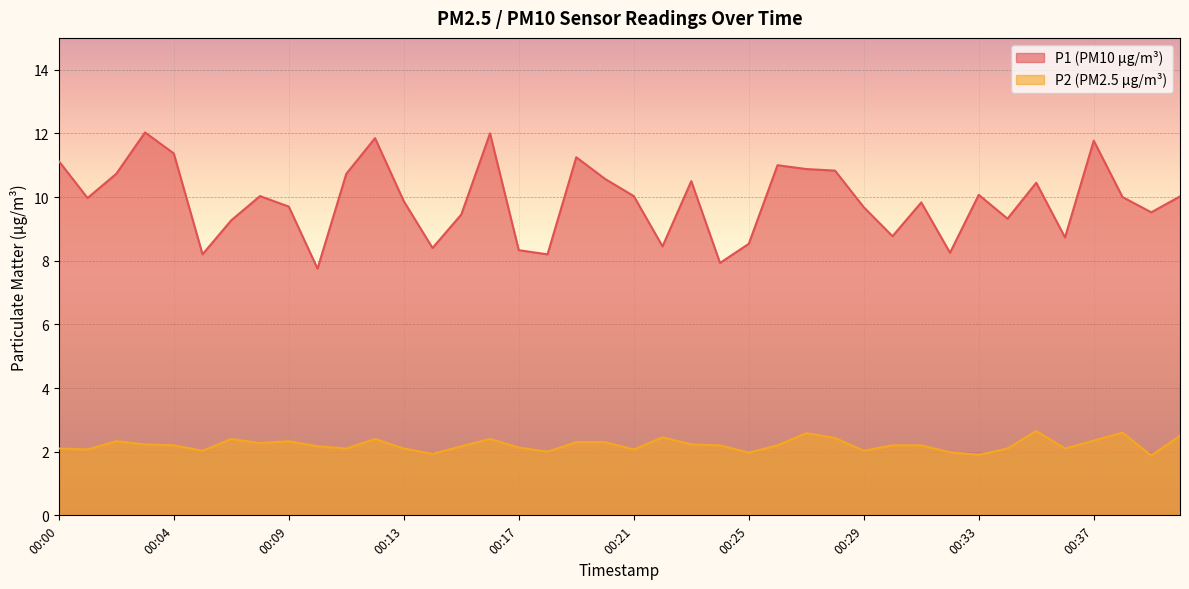

Which label corresponds to the smallest value in the chart?

00:39